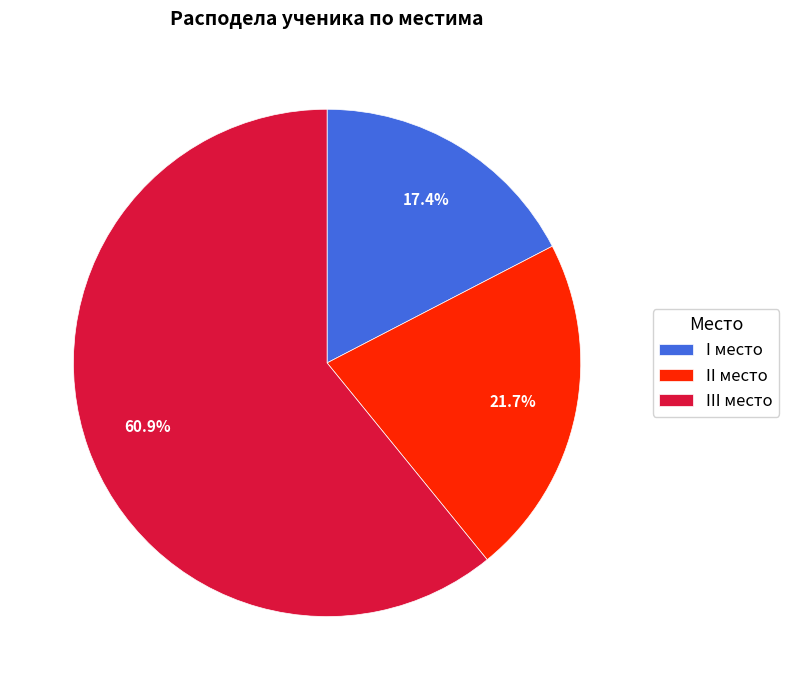

How many slices are in this pie chart?

3